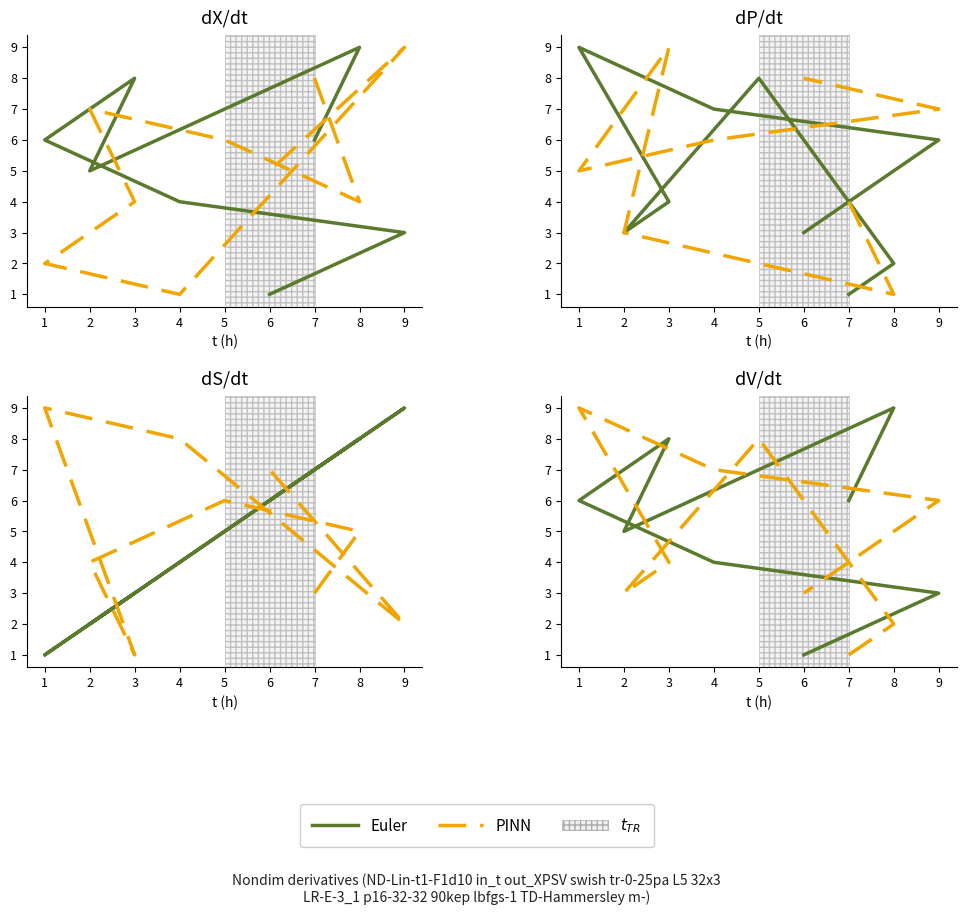

Which series has the widest spread of values?

Euler